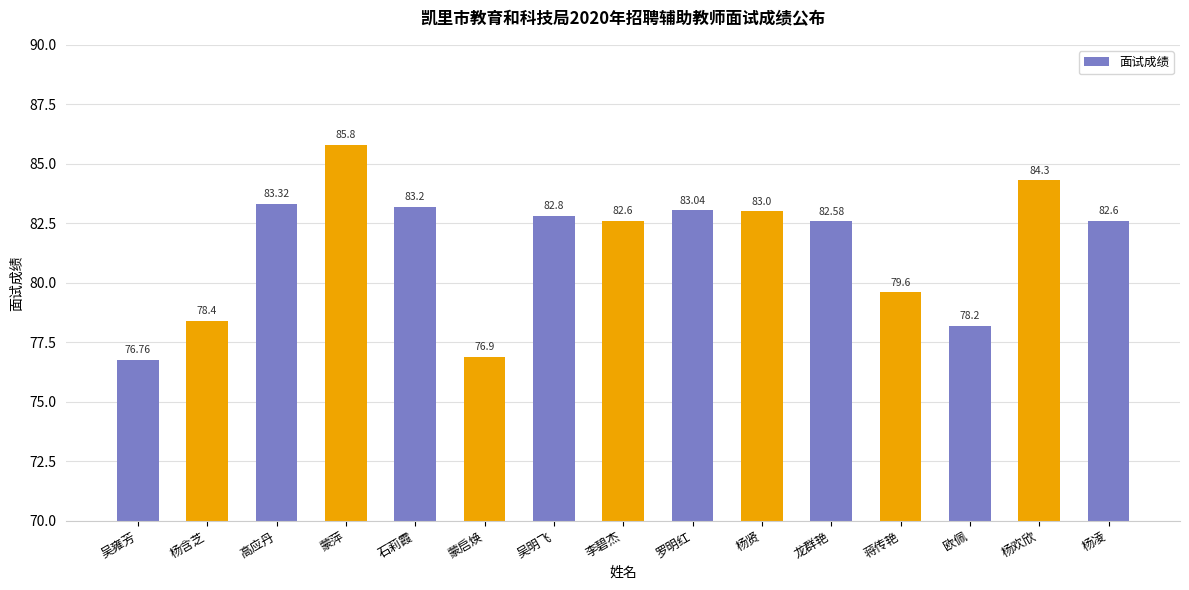

What is the average value?

81.5